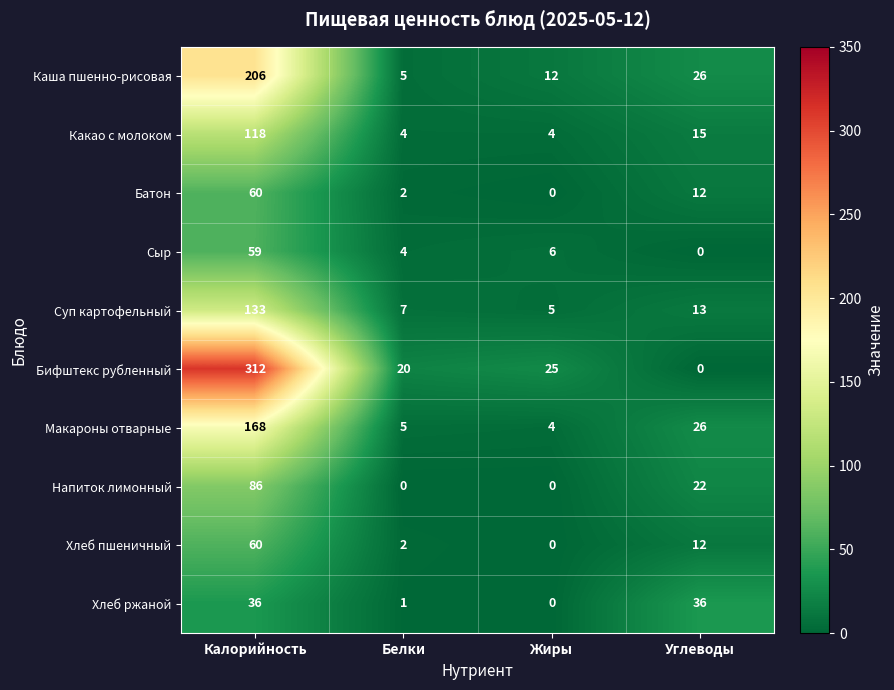

What is the highest value of the Батон series?

60